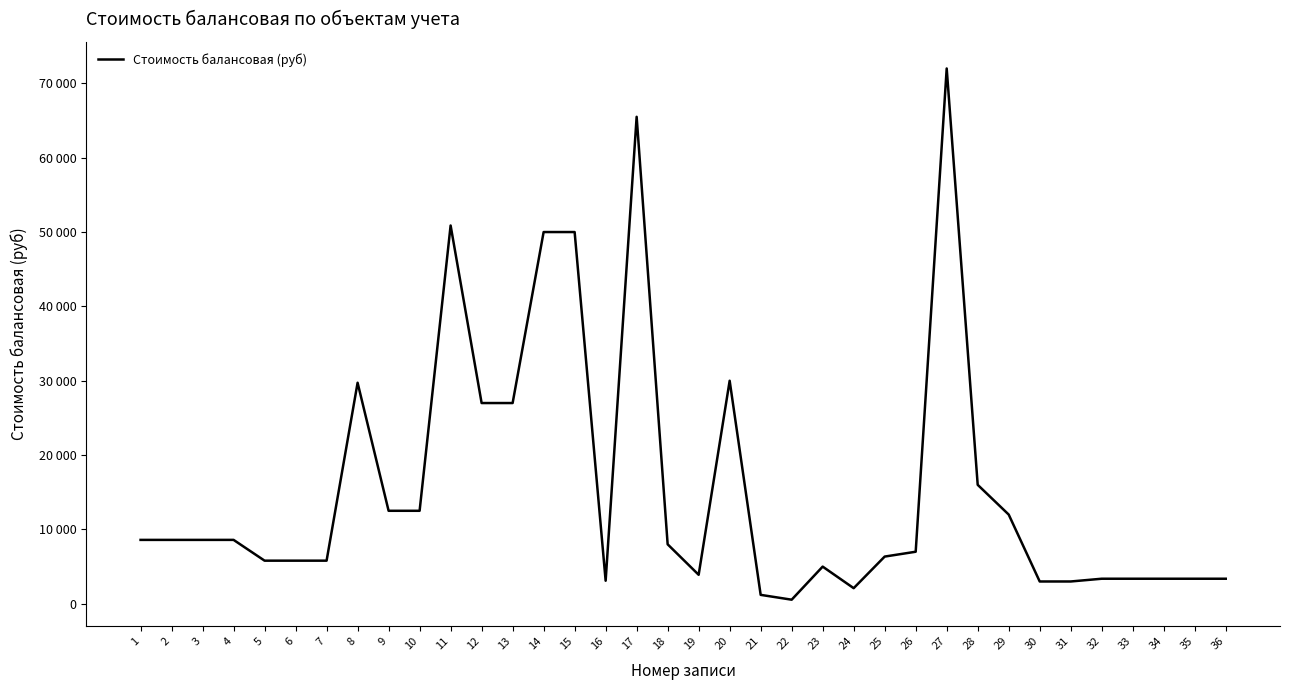

Does the chart have visible grid lines?

No